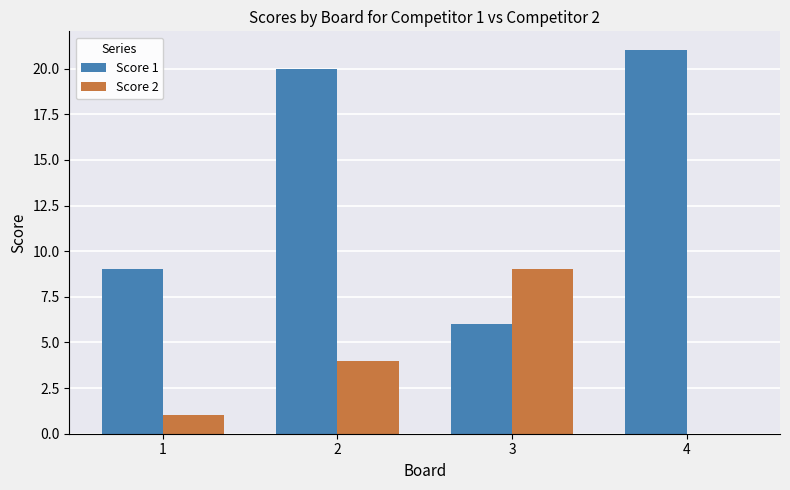

Read the Score 2 value at 2.

4